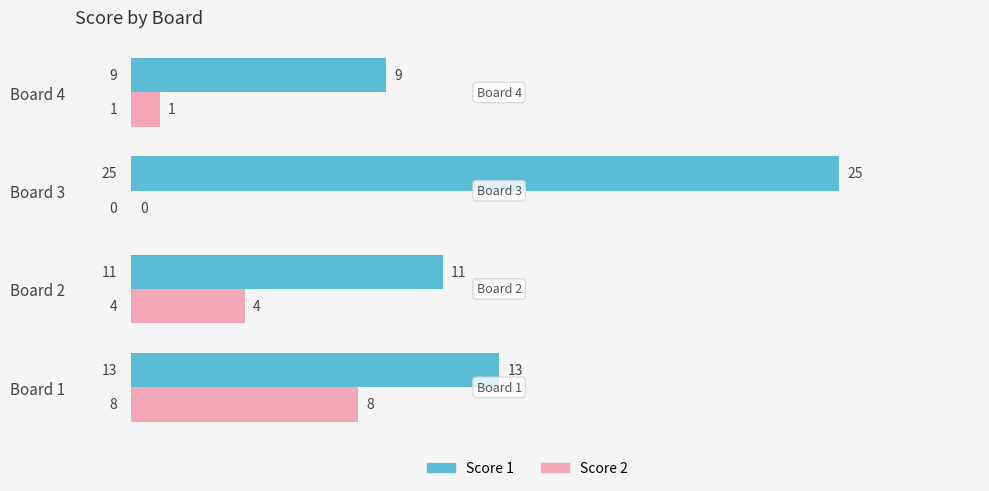

What is the sum of the Score 2 values at Board 1 and Board 2?

12